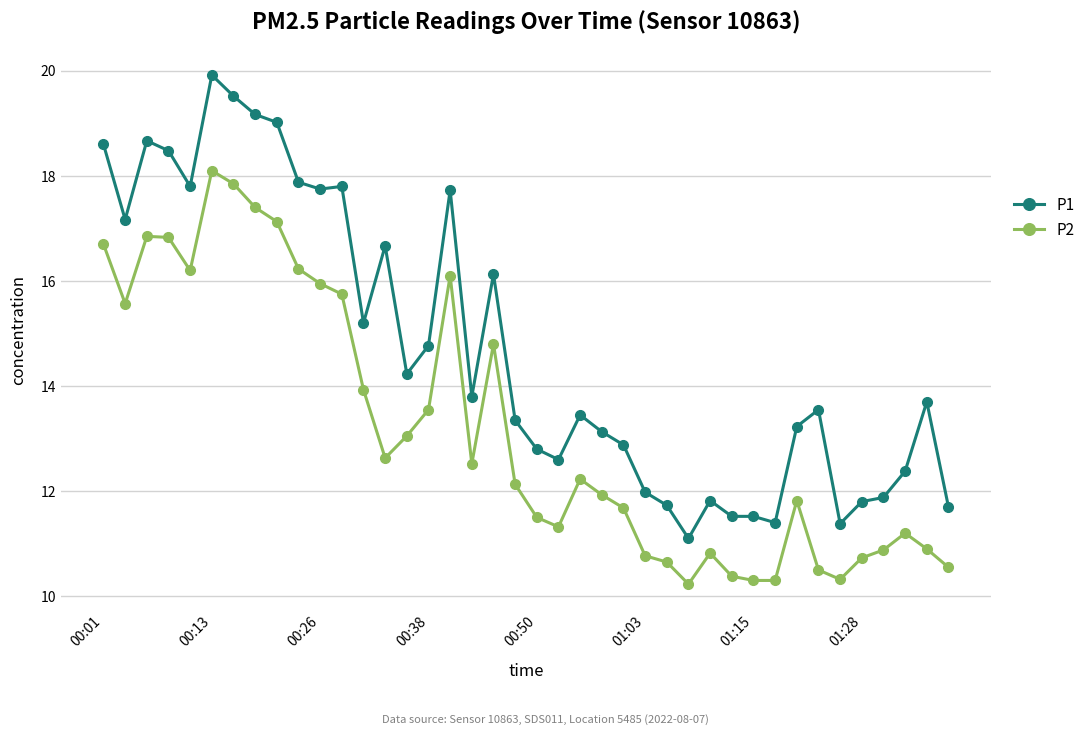

What is the highest value of the P2 series?

18.1